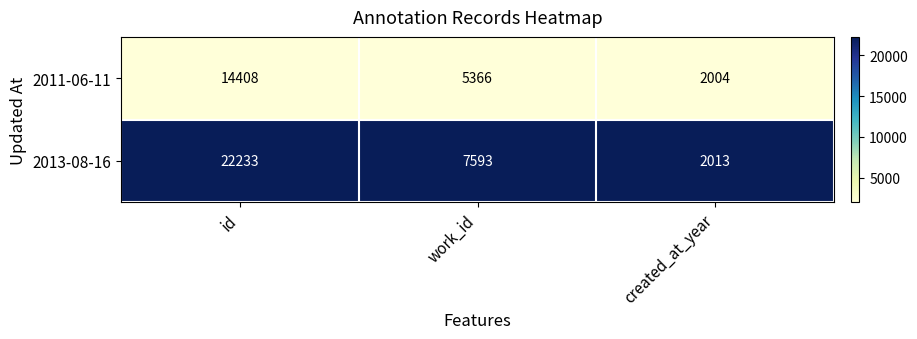

Which series has the widest spread of values?

2013-08-16